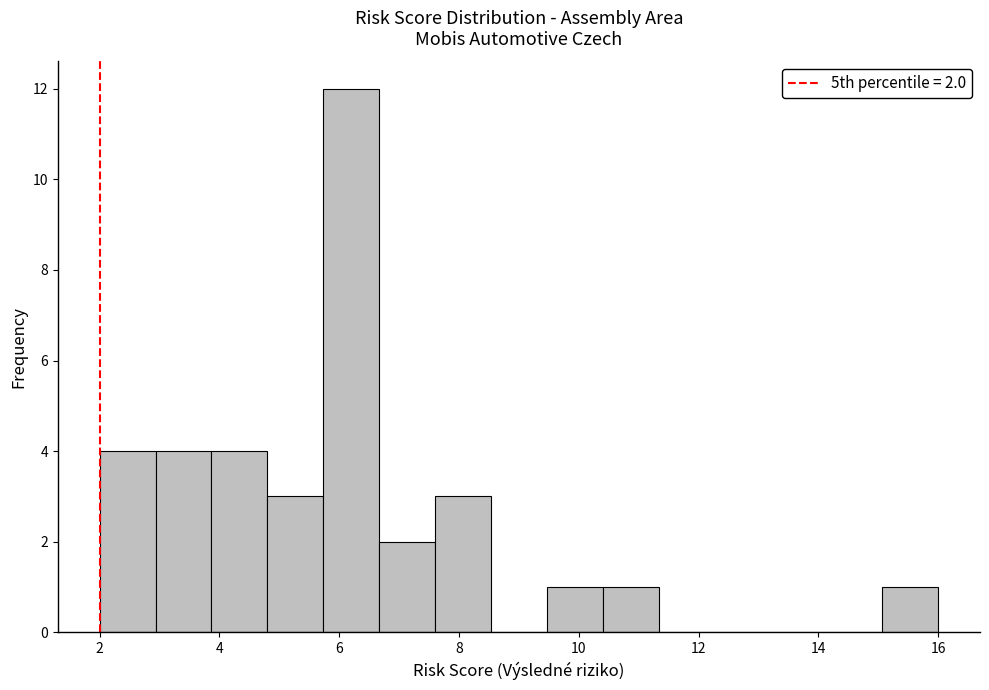

Which range on the x-axis has the tallest bar?

5.8 to 6.6